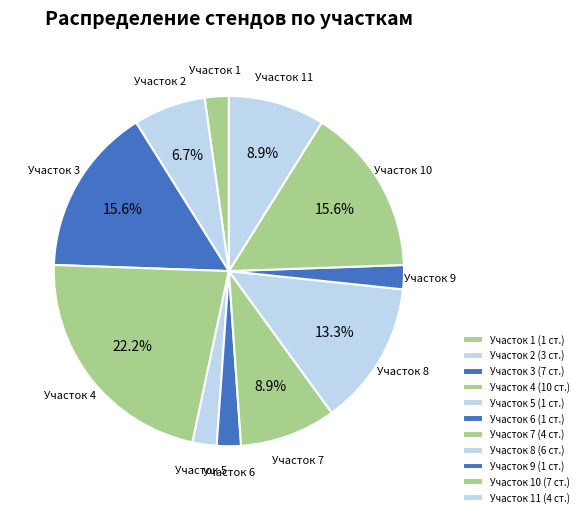

How many slices are in this pie chart?

11